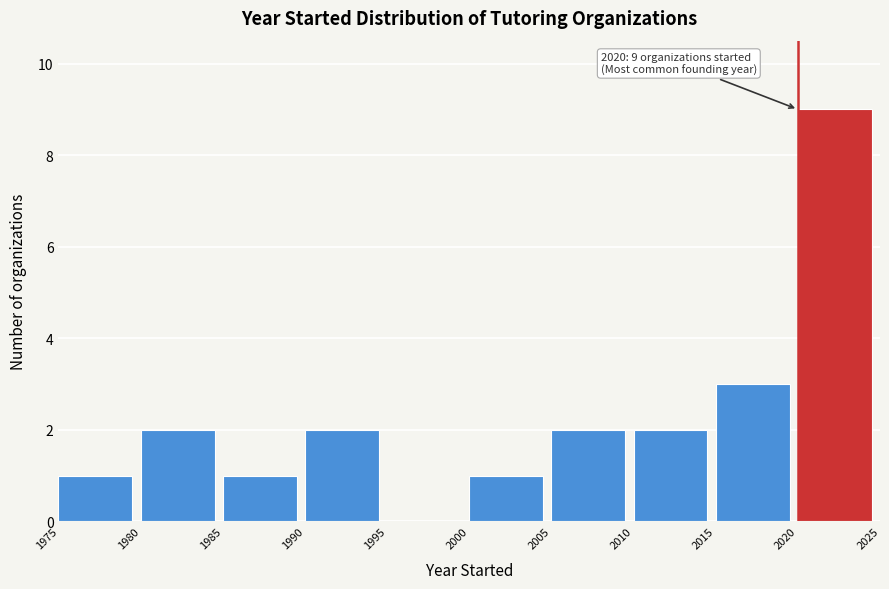

Over which range of the x-axis is the bar tallest?

2020 to 2025